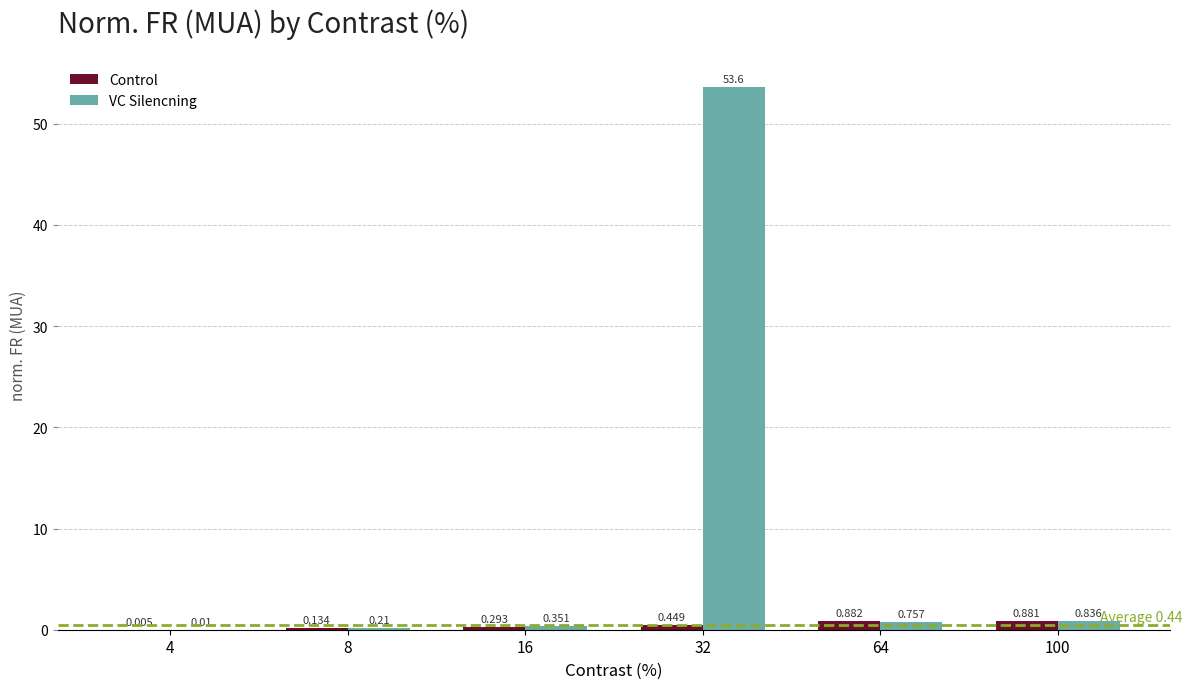

Between 8 and 100, which series saw the biggest shift?

Control